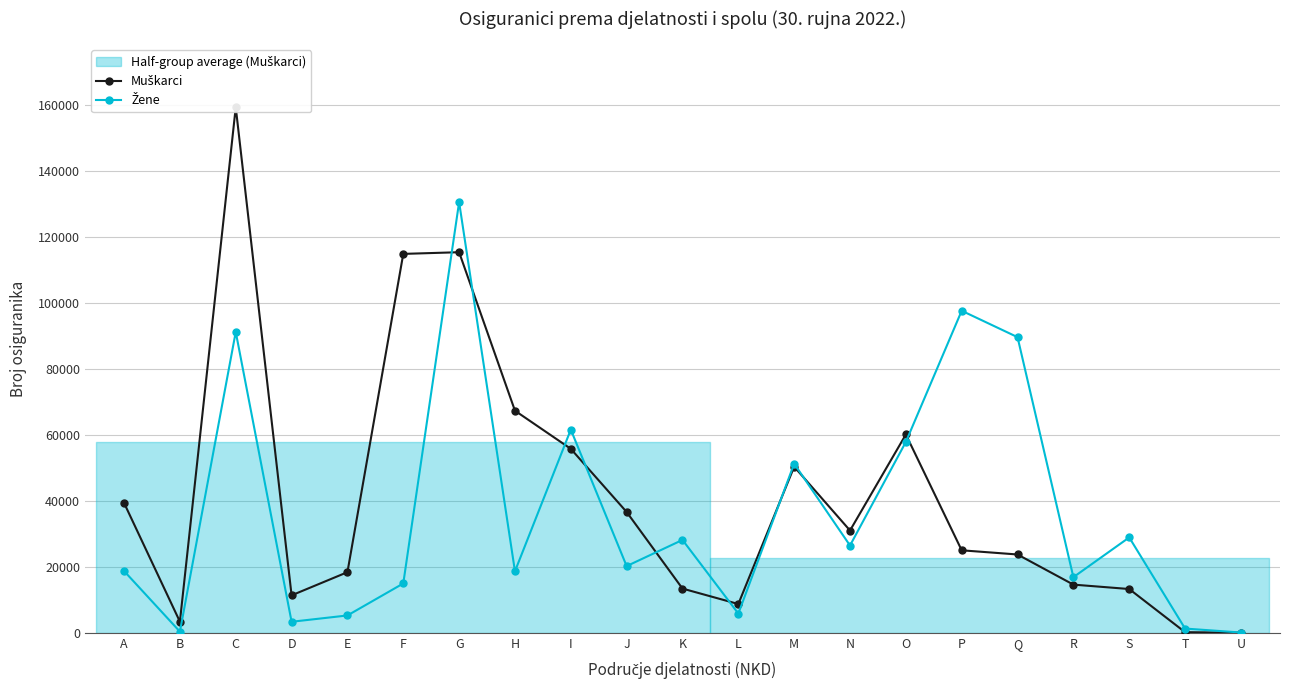

After their last crossing, which series has the higher values: Žene or Muškarci?

Žene